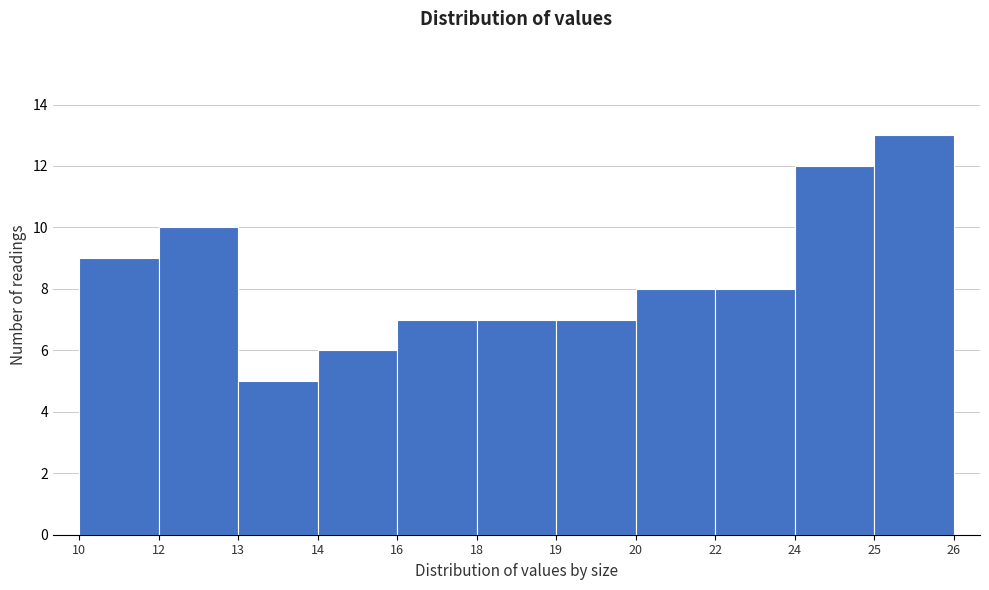

Reading left to right, transcribe all the data shown in this chart.

9	10	5	6	7	7	7	8	8	12	13